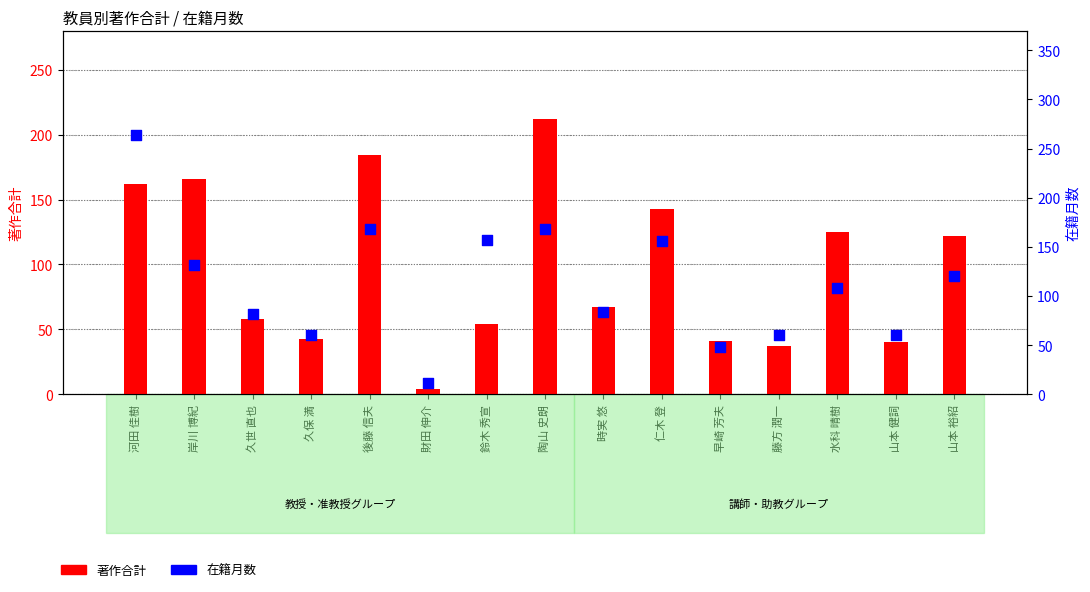

Is the value of 在籍月数 at 河田 佳樹 greater than the value of 著作合計 at 岸川 博紀?

Yes